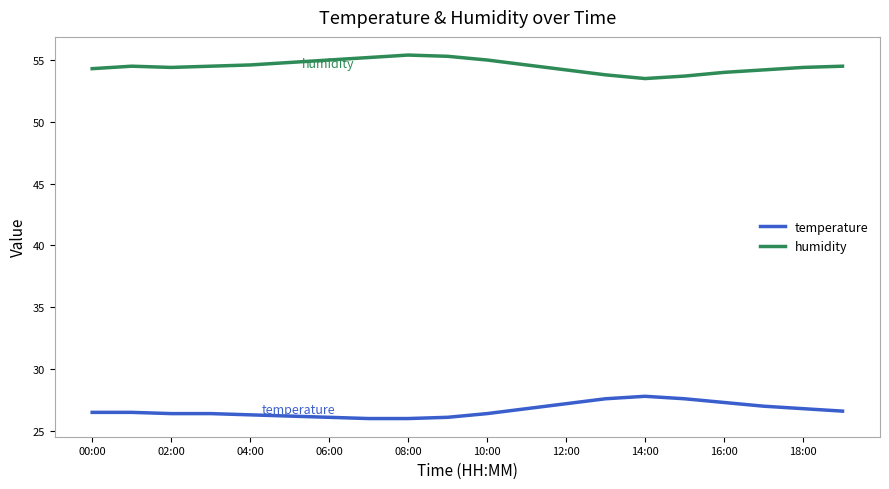

True or false: humidity and temperature cross at least once.

False